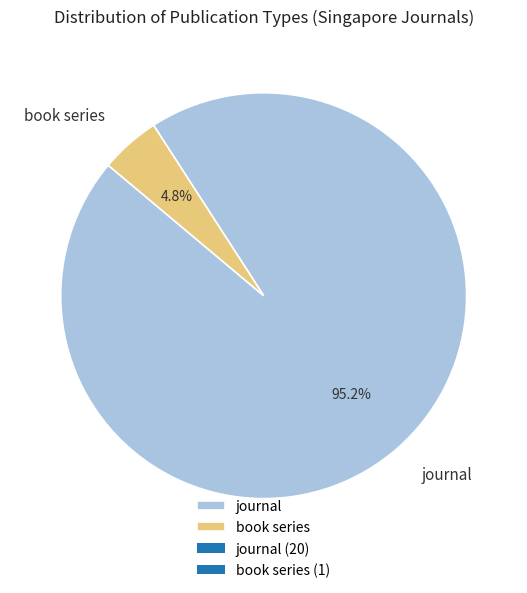

How many slices are in this pie chart?

2